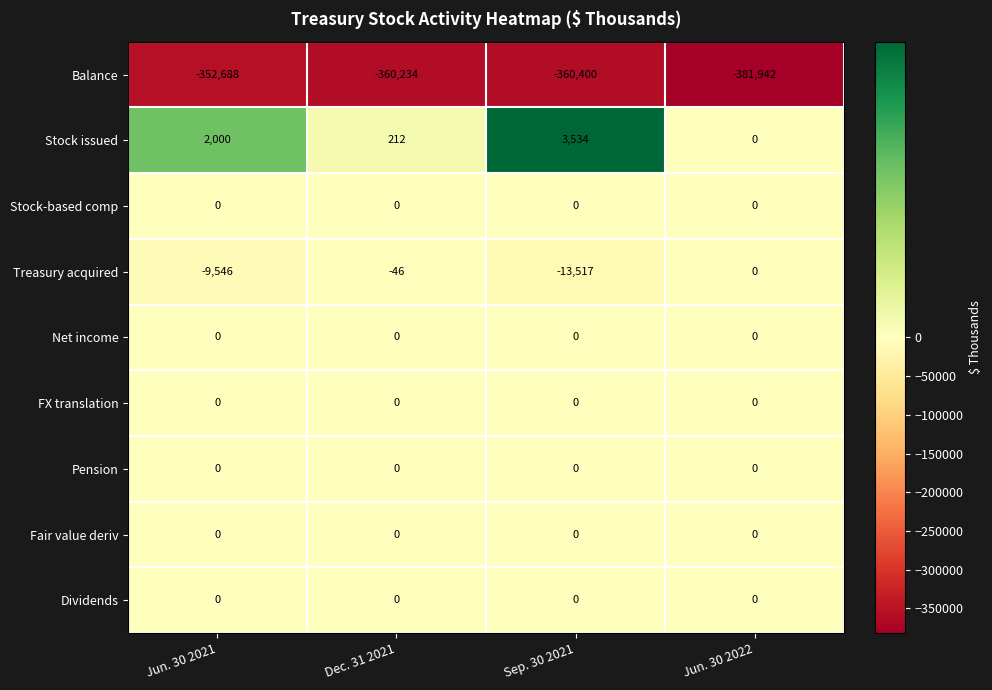

Which label corresponds to the largest value in the chart?

Sep. 30 2021